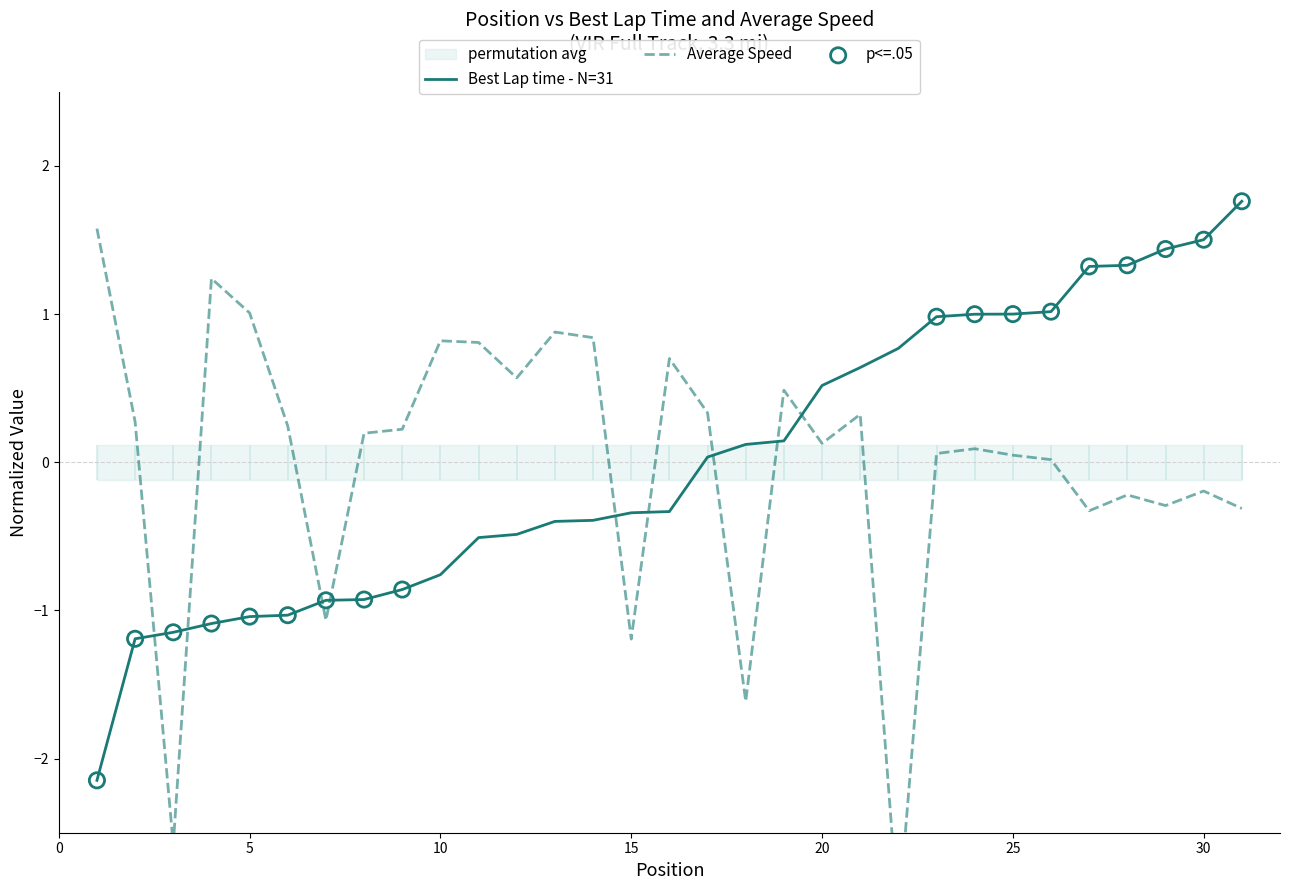

Which series reaches the maximum Y coordinate?

Best Lap time - N=31